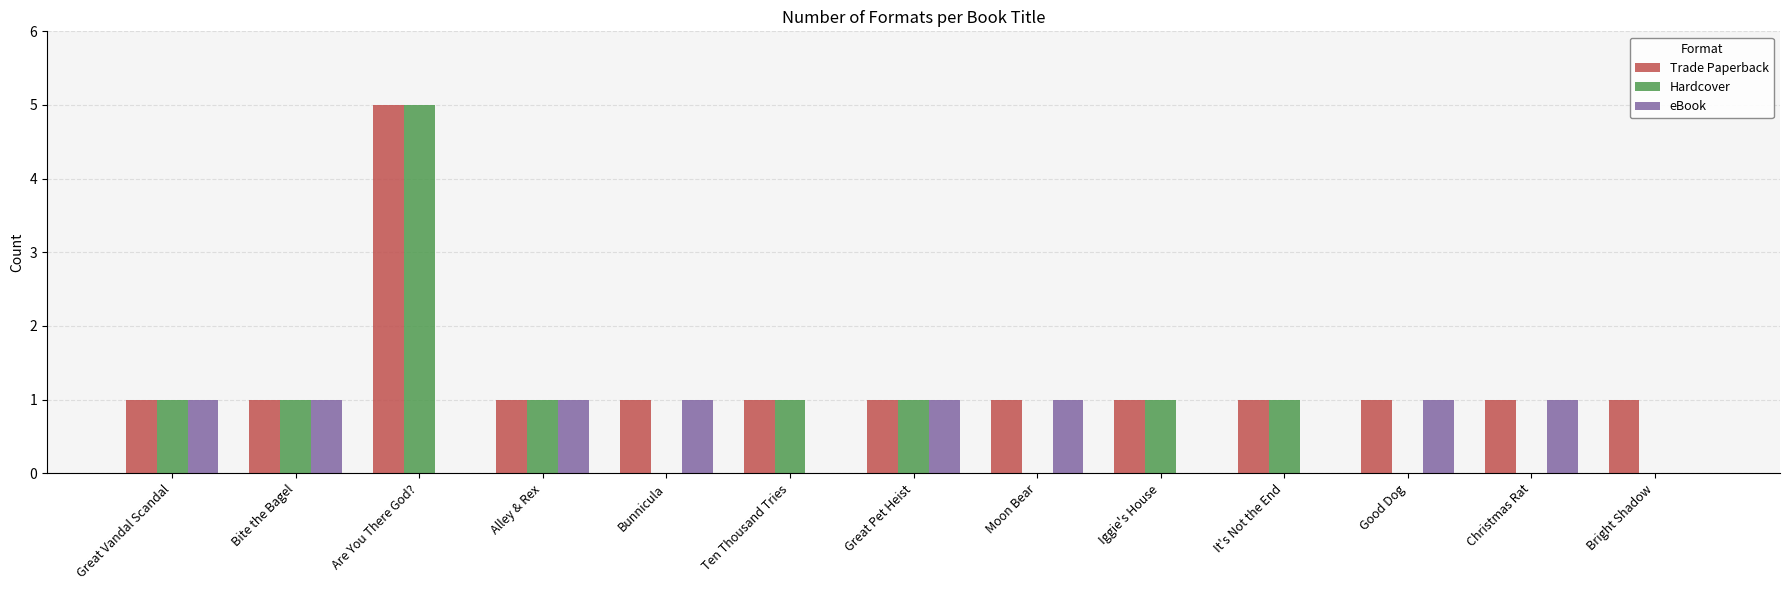

How many Hardcover values are between 0 and 1?

12